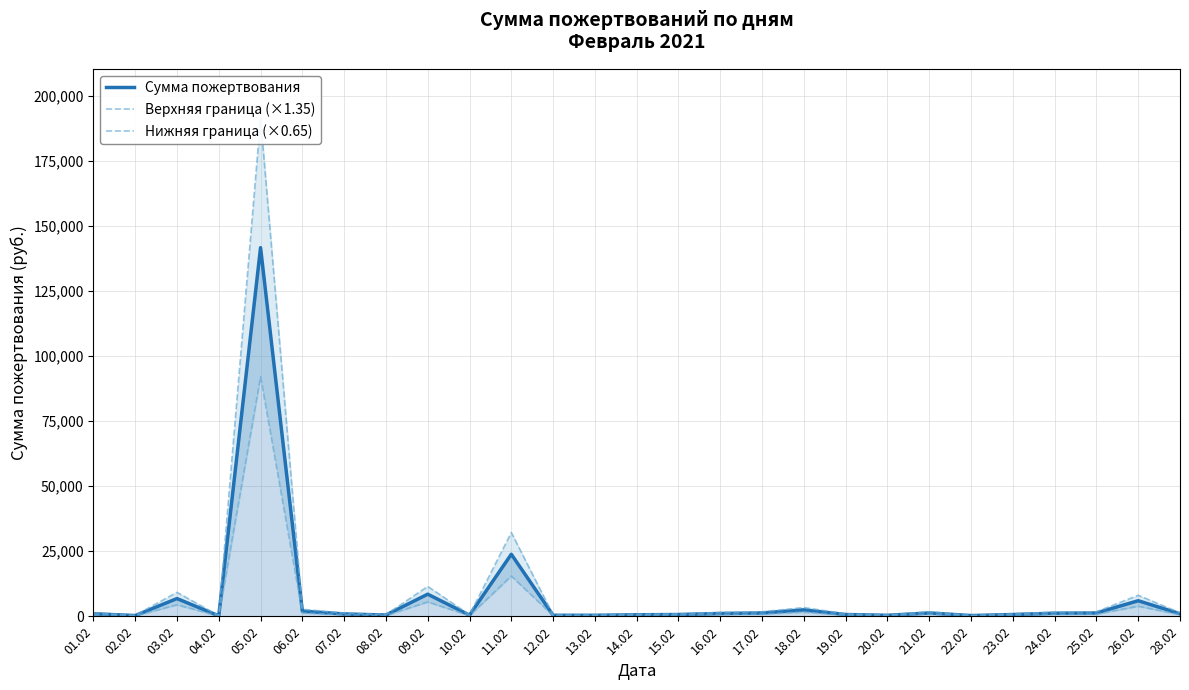

Which has a higher value, 20.02 or 25.02?

25.02